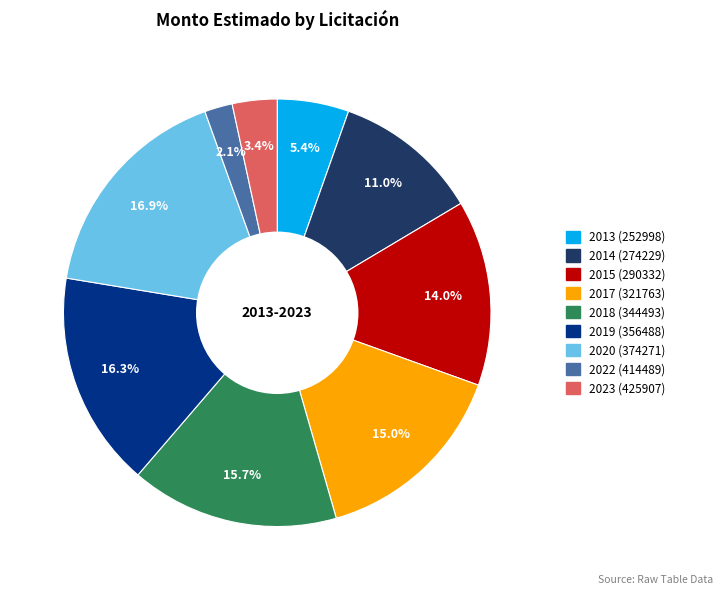

Is 2014 (274229) the majority of the pie?

No